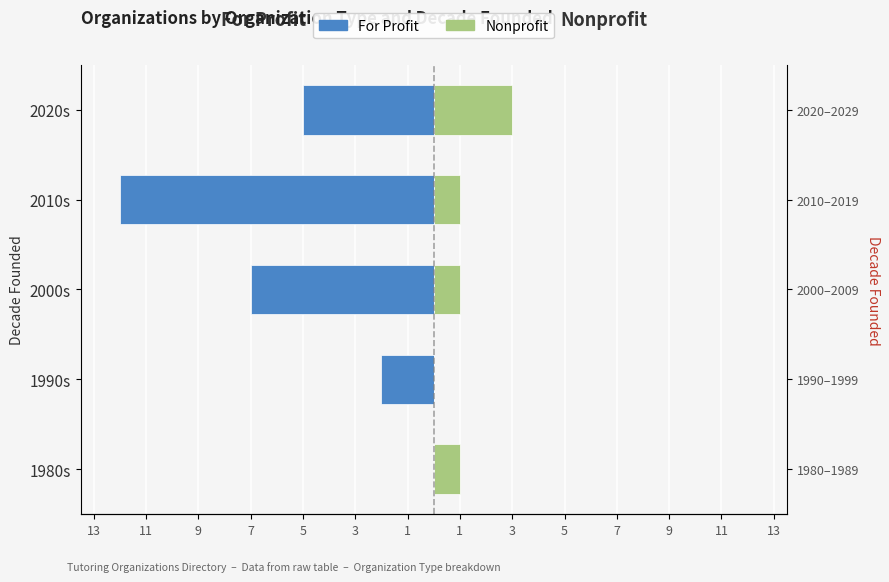

What are all the series names shown in the legend?

For Profit, Nonprofit